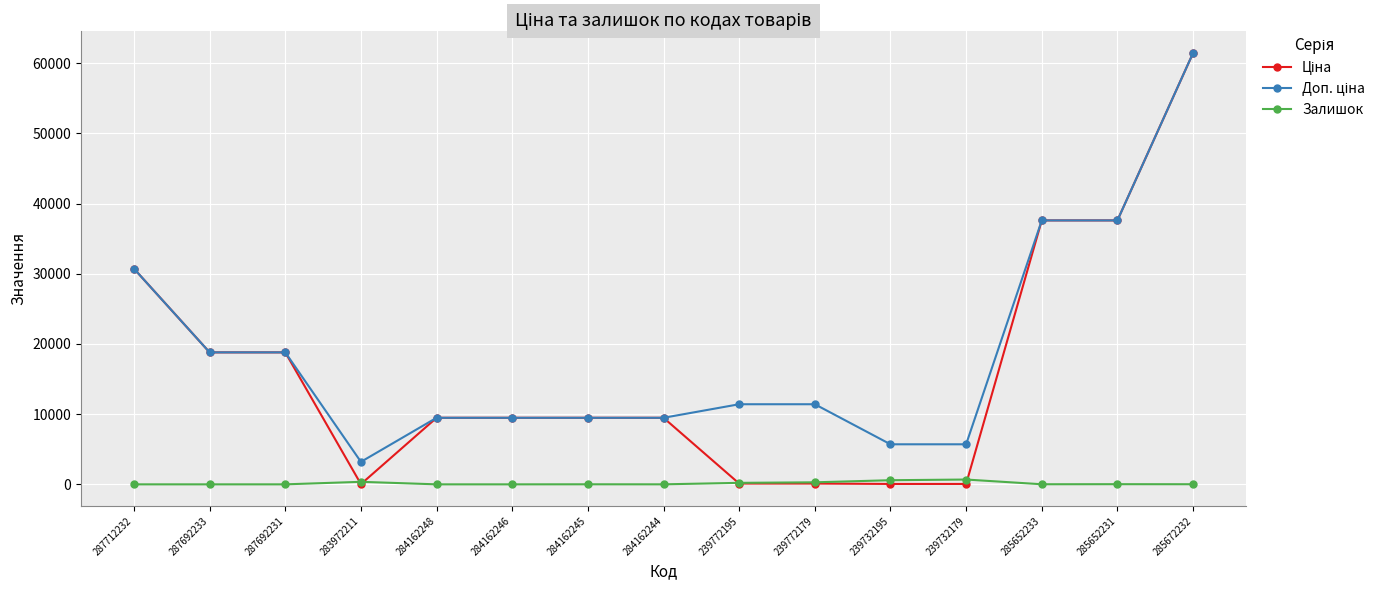

The value of Залишок at 287692233 is 0.0. True or false?

True